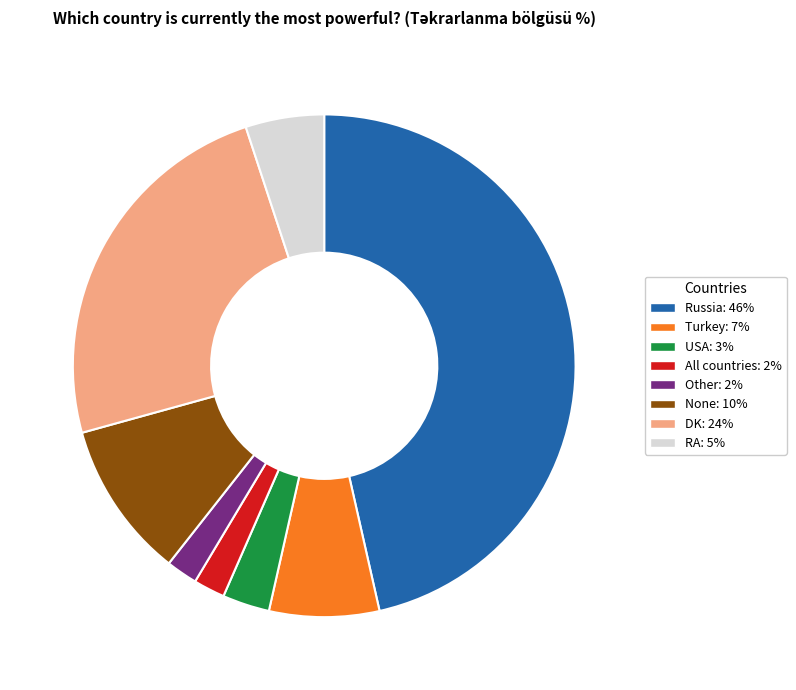

Between Russia and USA, which is larger?

Russia